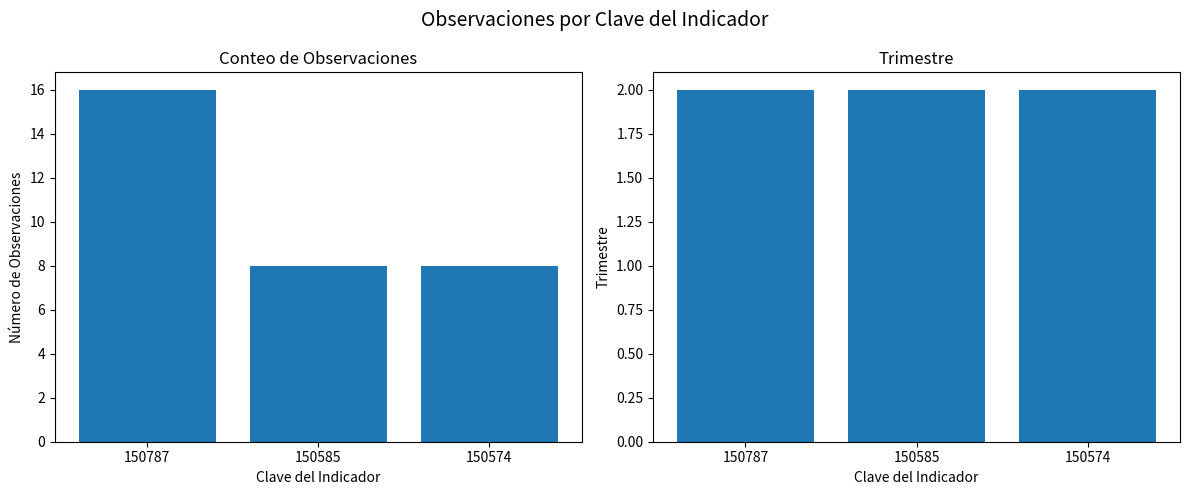

Reading right to left, list all the values displayed in this chart.

Conteo de Observaciones: 8	8	16
Trimestre: 2	2	2